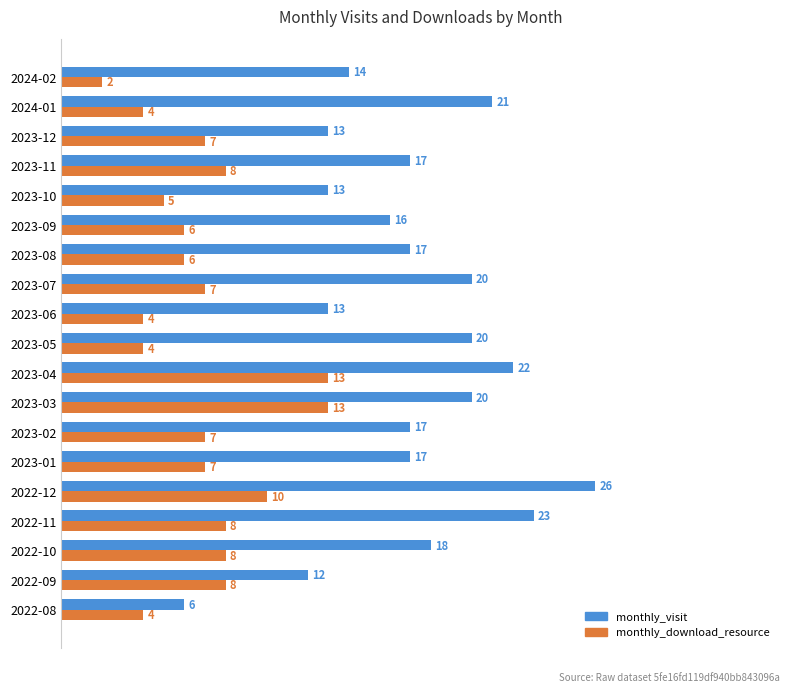

Rank the series by their average value, from lowest to highest.

monthly_download_resource, monthly_visit